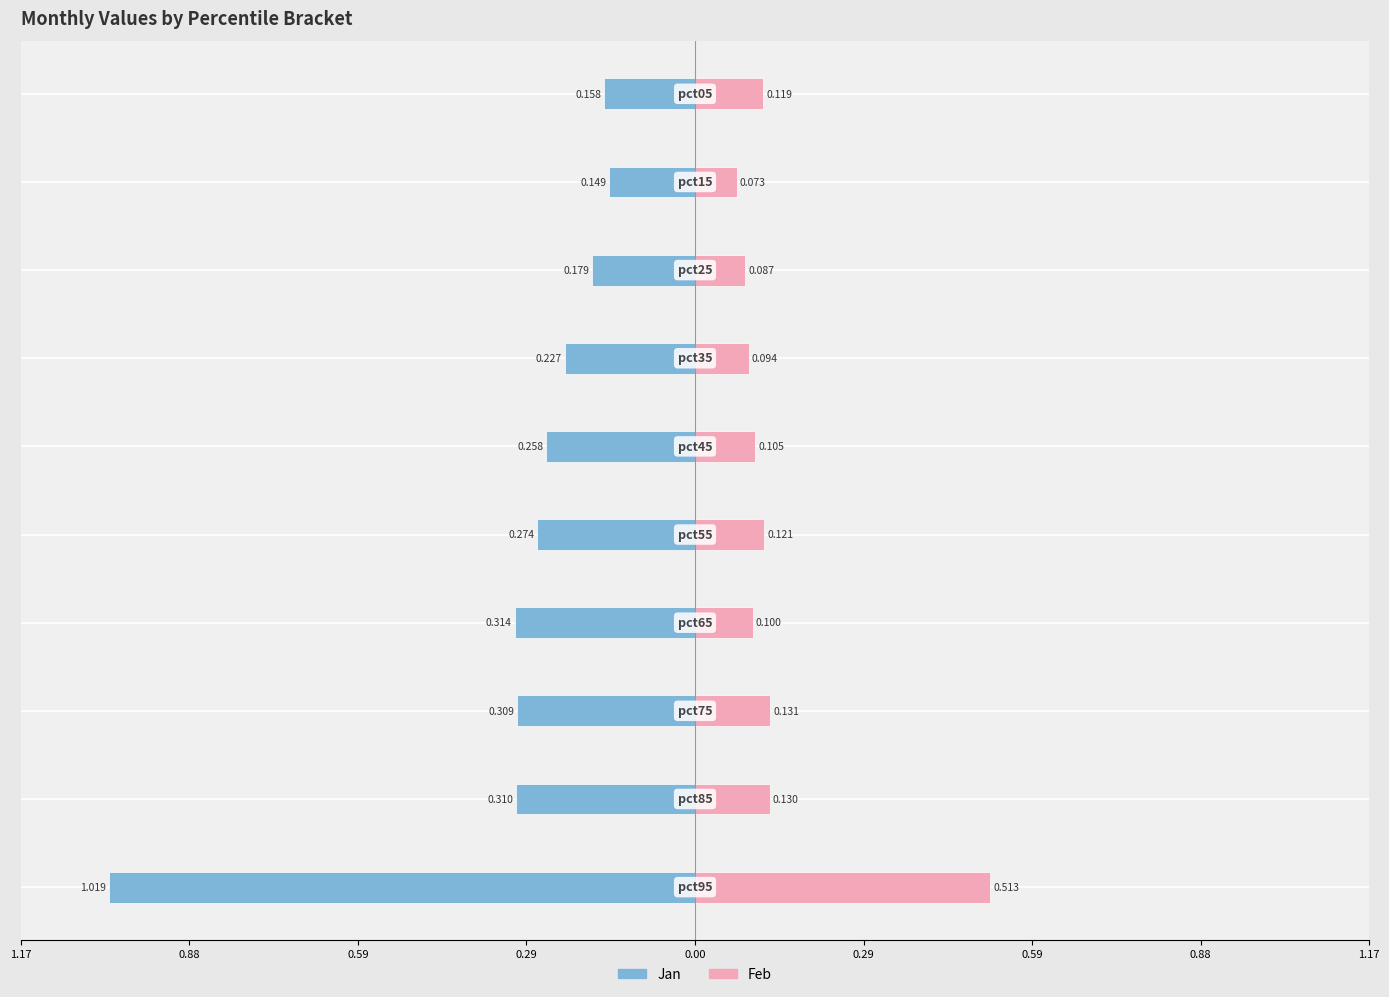

Reading left to right, extract all data points from this chart.

Jan: -0.2	-0.1	-0.2	-0.2	-0.3	-0.3	-0.3	-0.3	-0.3	-1.0
Feb: 0.1	0.1	0.1	0.1	0.1	0.1	0.1	0.1	0.1	0.5